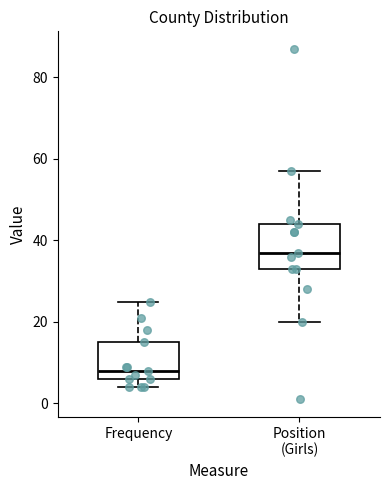

Reading left to right, read every box against the y-axis: the position of its median line, the range the box covers, and the ends of its whiskers. The values are not printed on the chart, so give them approximately, as read against the axis.

Frequency: median 8, box 6 to 16, whiskers 4 to 26
Position (Girls): median 38, box 34 to 44, whiskers 20 to 58